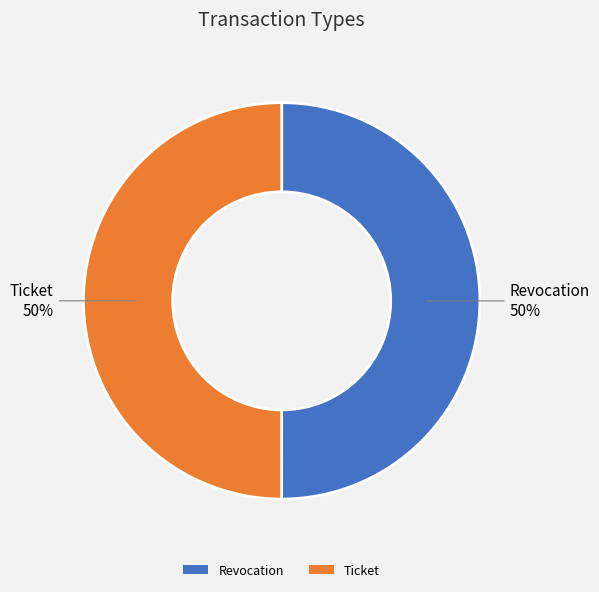

How many segments does this pie chart have?

2